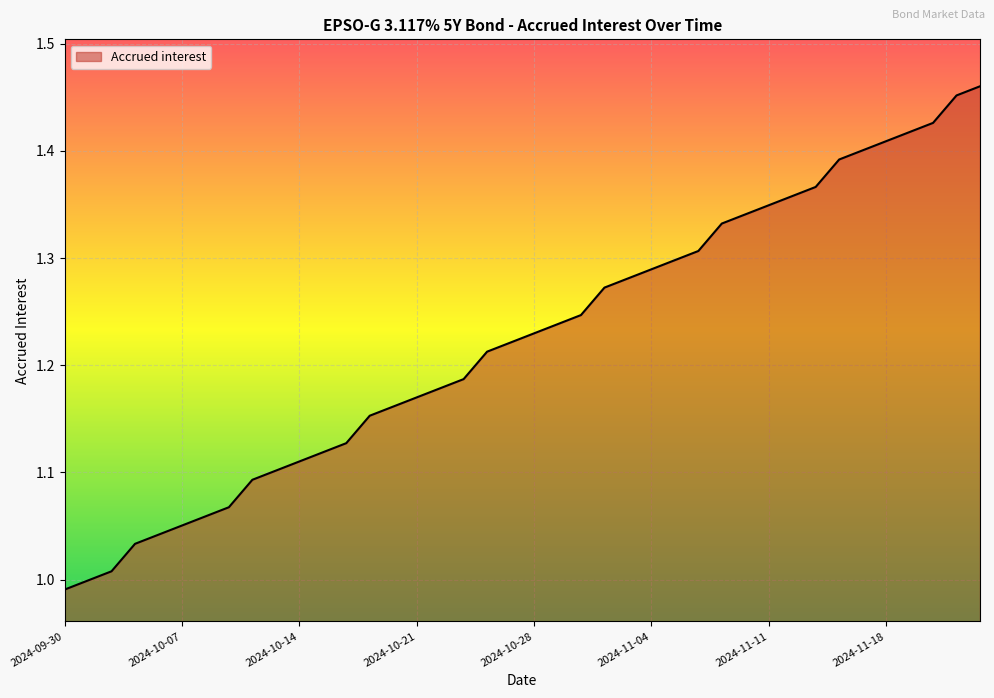

Does the chart have visible grid lines?

Yes